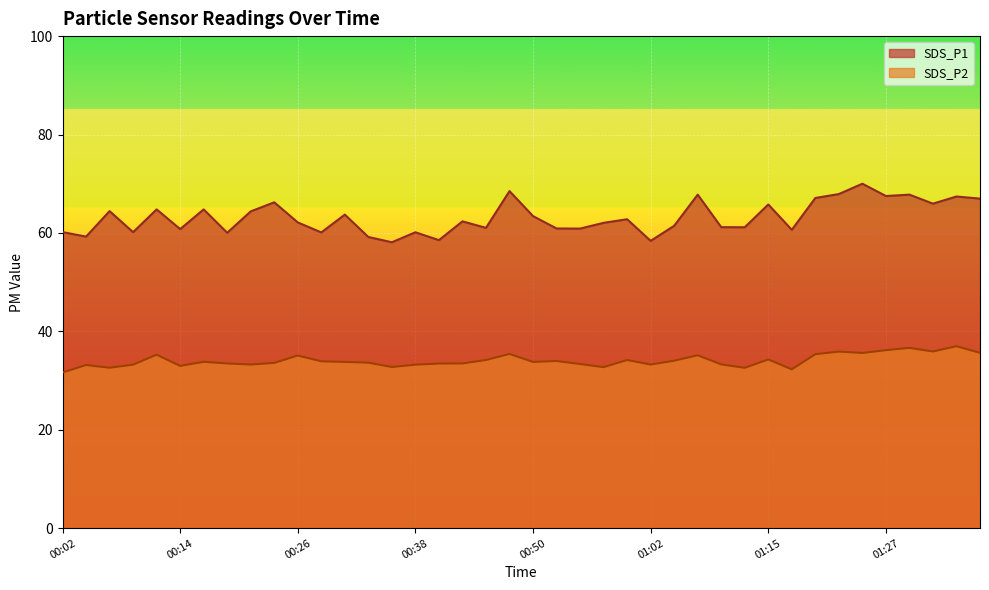

At which category does SDS_P1 reach its first local peak?

00:06